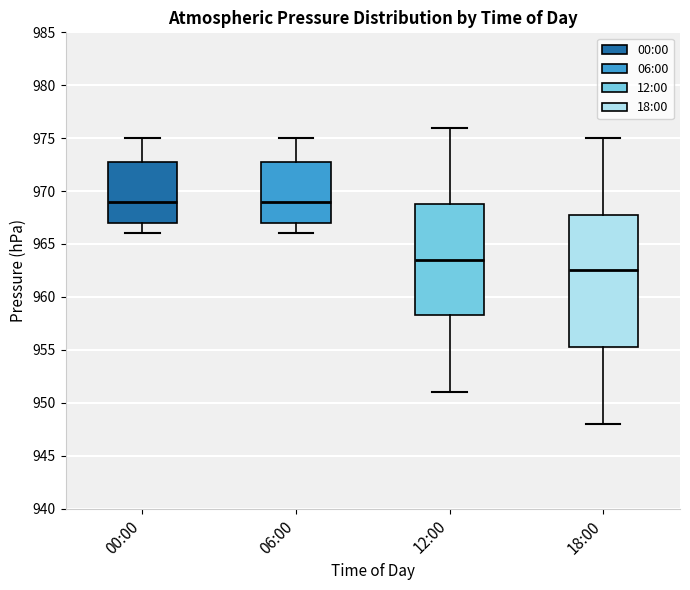

Which box is the tallest, from its lower edge to its upper edge?

18:00